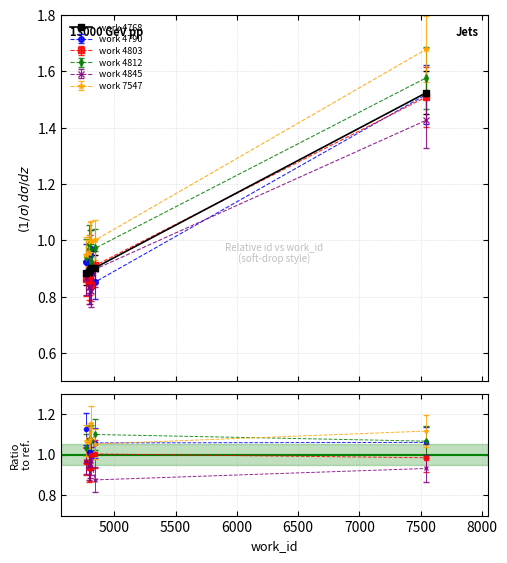

What is the minimum value shown in the chart?

0.9